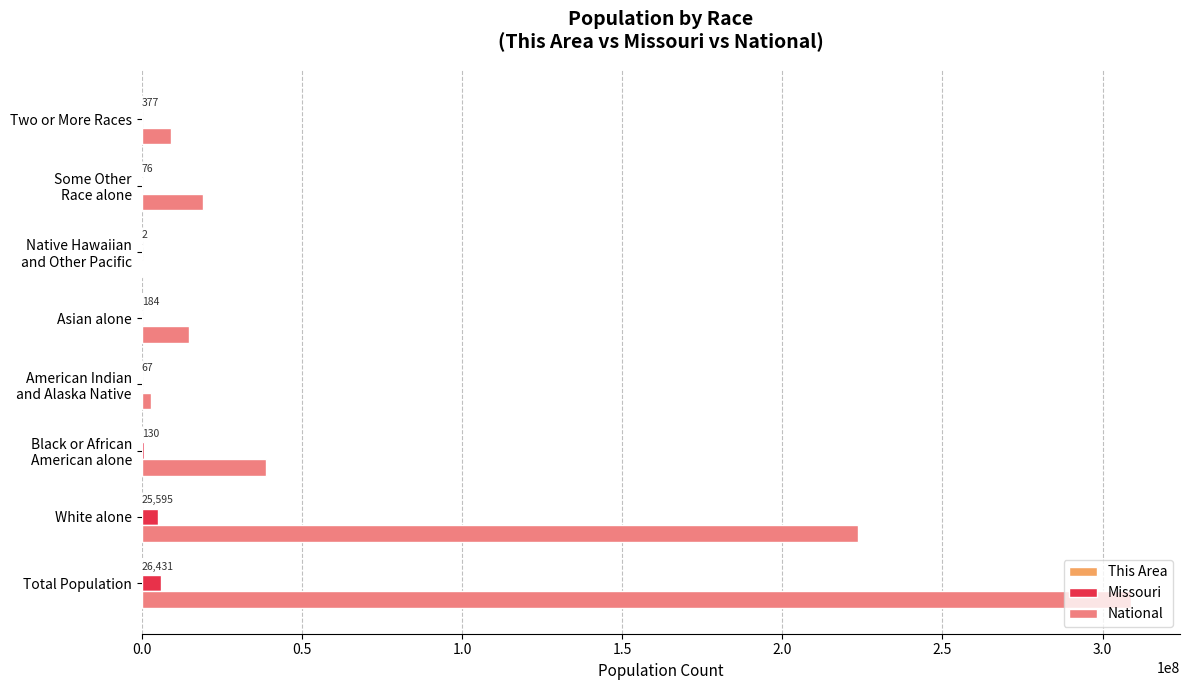

What is the maximum value shown in the chart?

308745538